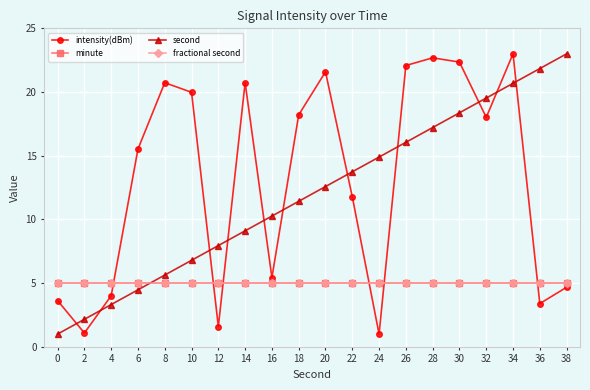

Which has a higher value, 28 or 6?

28